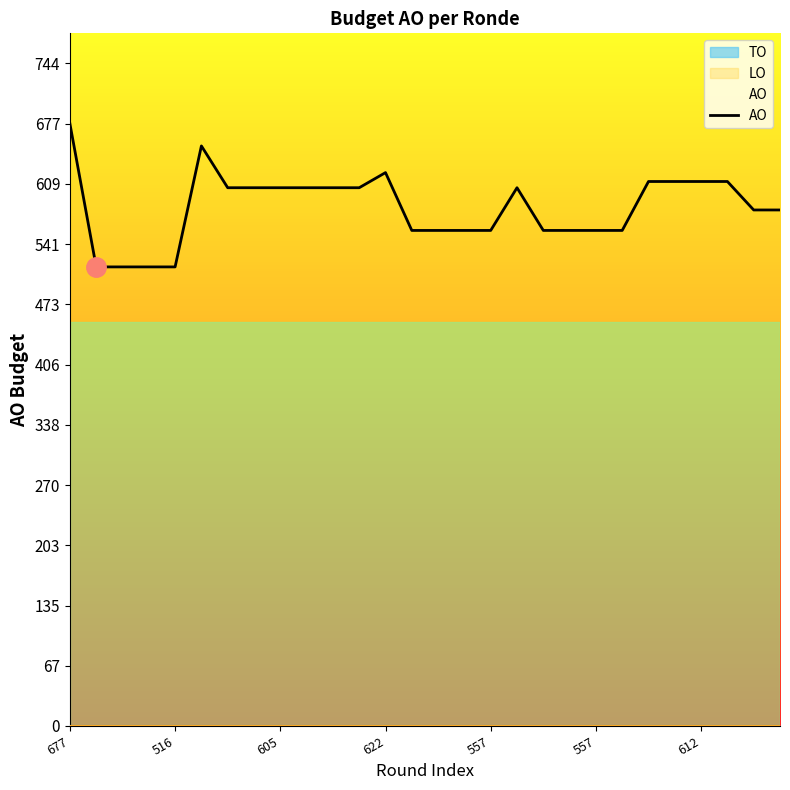

What is the difference between the maximum and second lowest values?

161